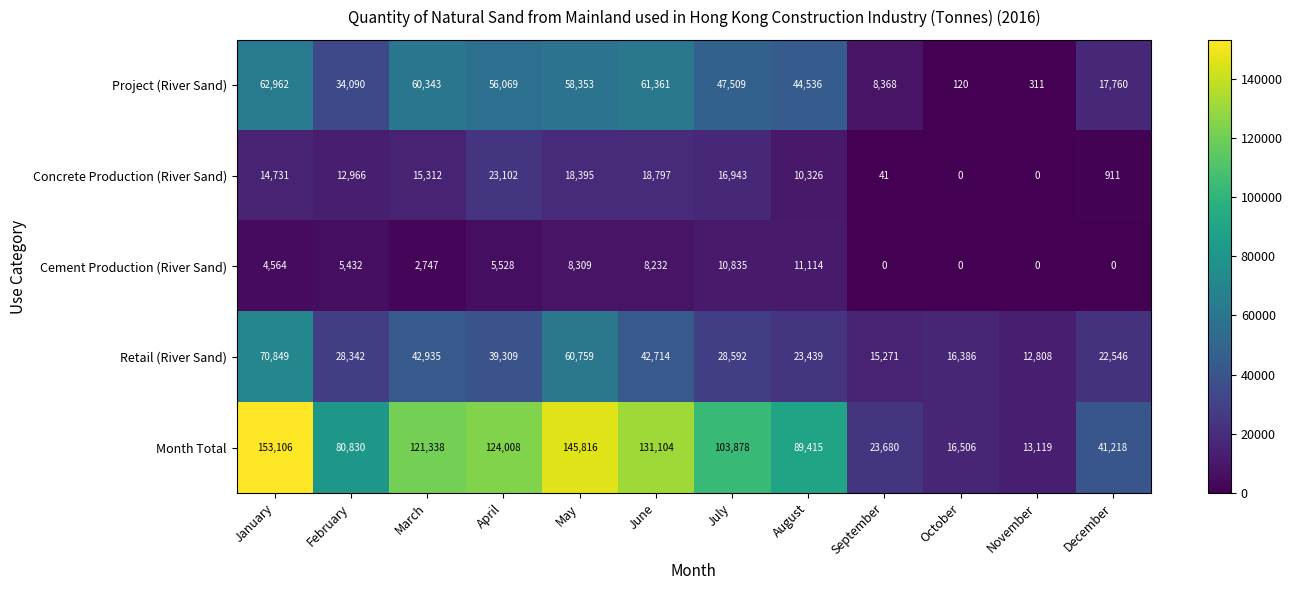

The Project (River Sand) series shows 56069 at April. True or false?

True